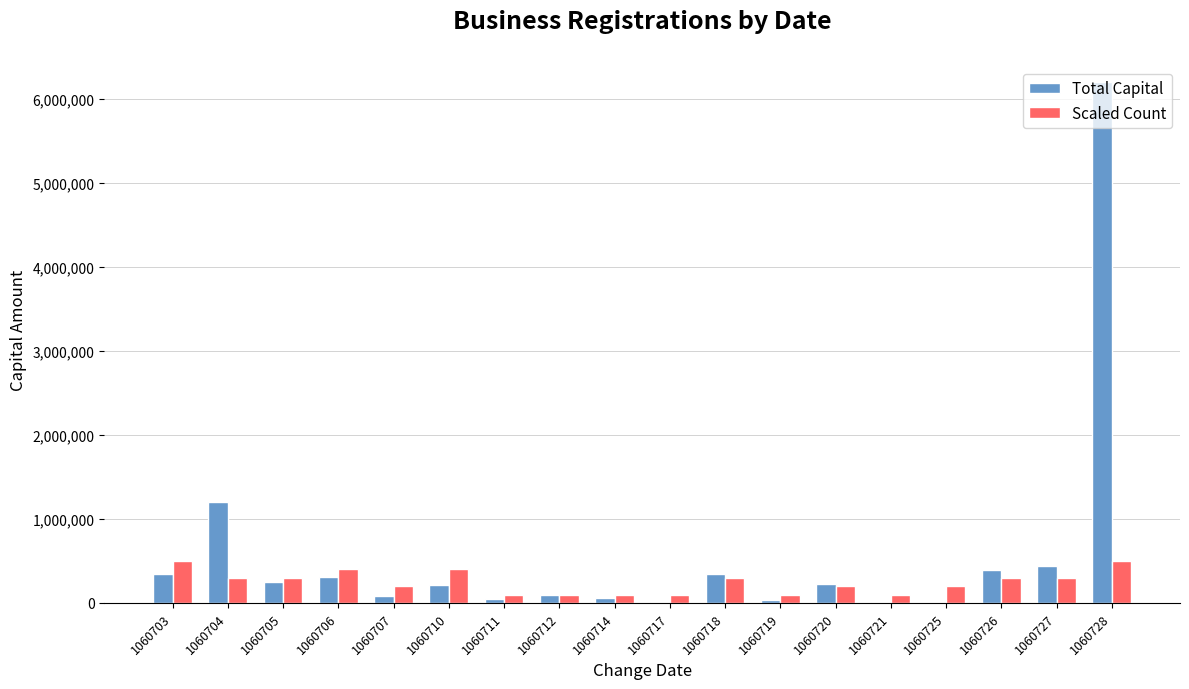

Which series has the largest total across all categories?

Total Capital